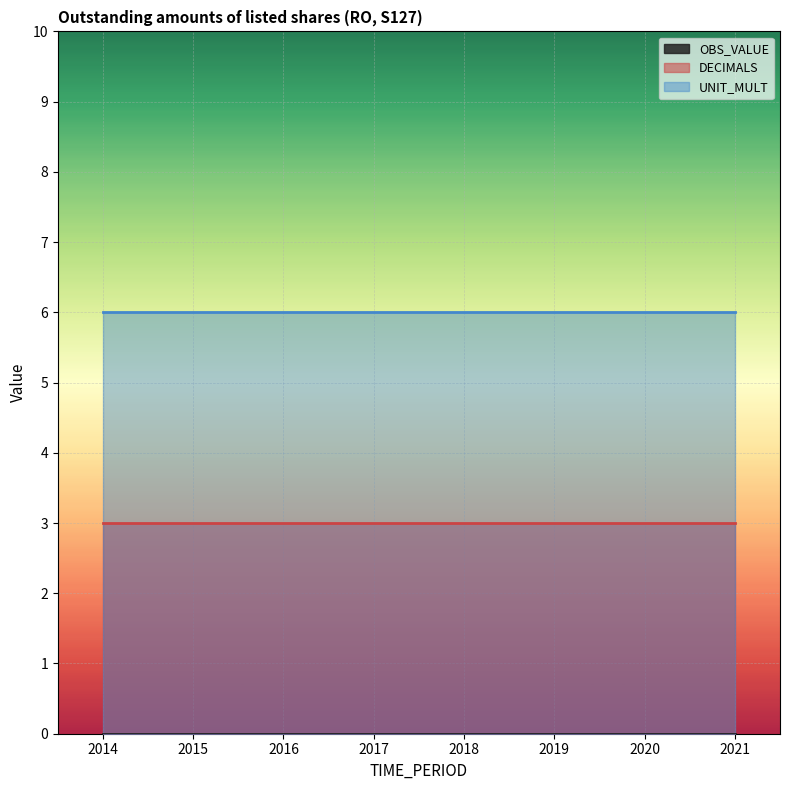

At which category is the sum across all series the highest?

2014